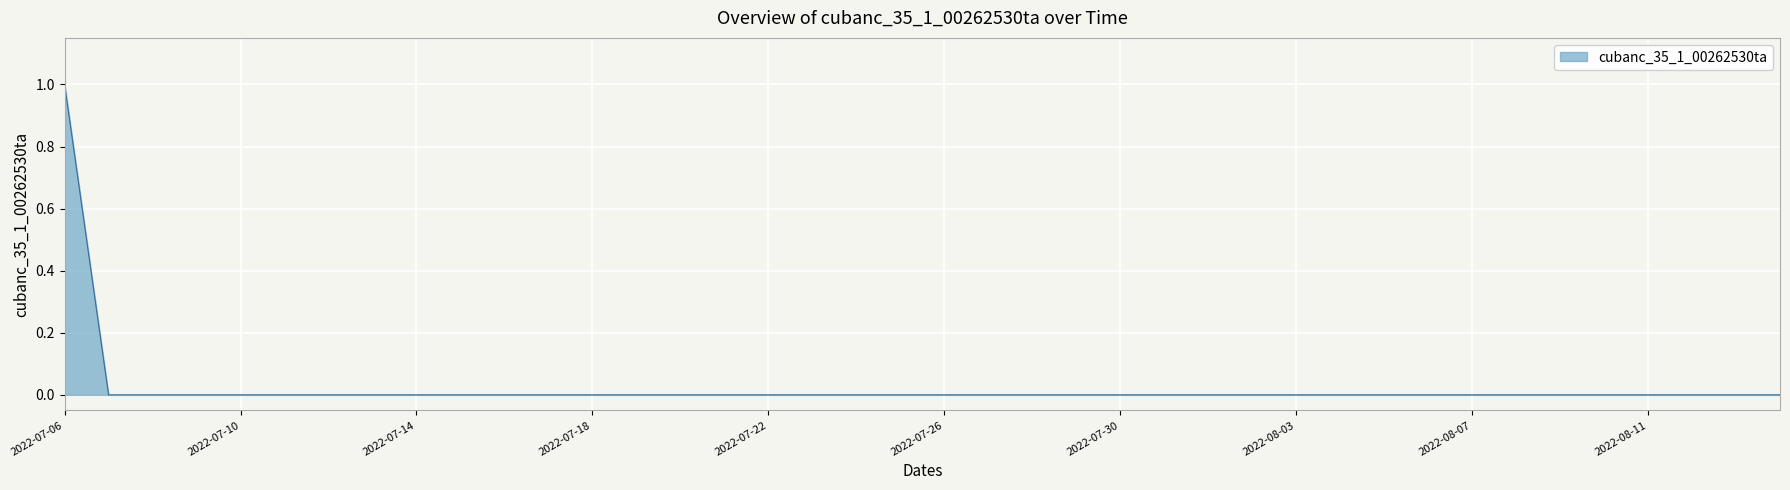

Does the chart display data point markers on the line(s)?

No